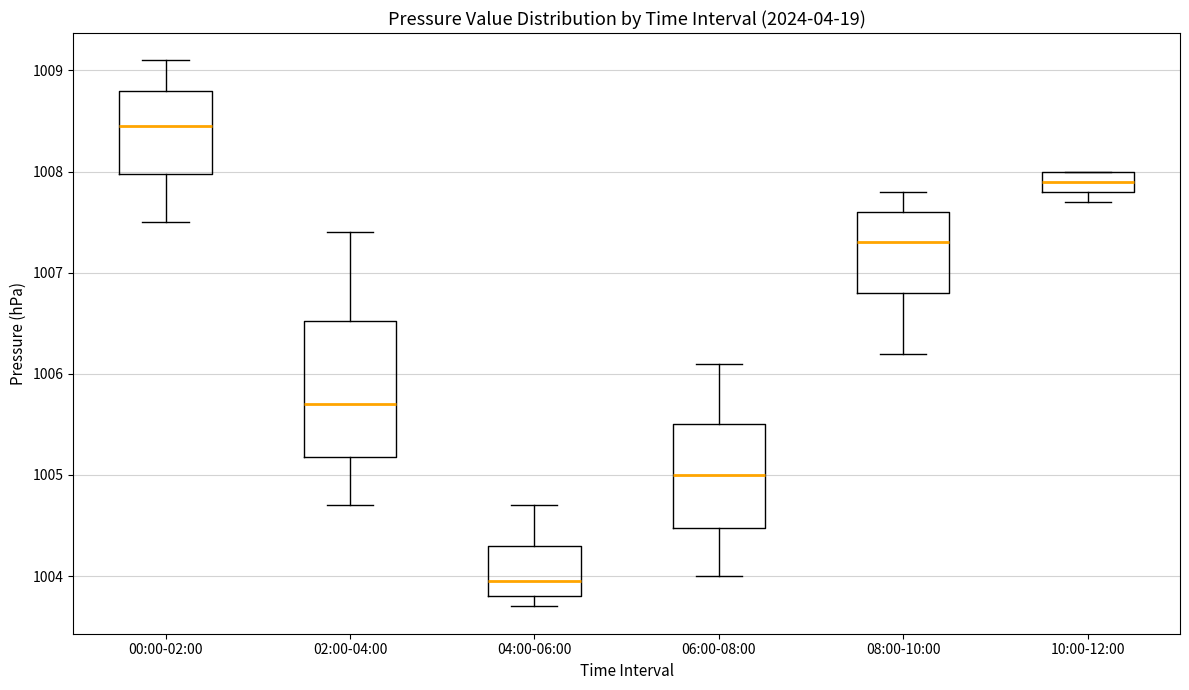

Where does the median line of the box for 10:00-12:00 sit on the y-axis? The values are not printed on the chart, so give them approximately, as read against the axis.

1007.9